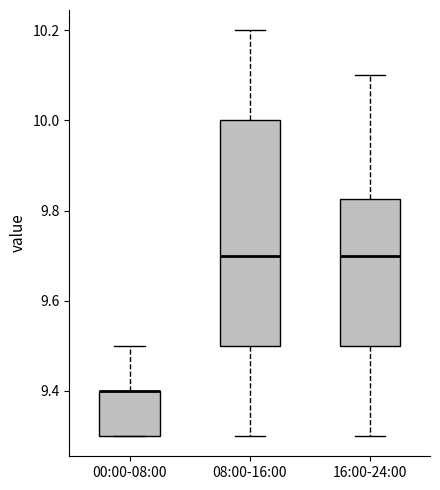

Reading left to right, read every box against the y-axis: the position of its median line, the range the box covers, and the ends of its whiskers. The values are not printed on the chart, so give them approximately, as read against the axis.

00:00-08:00: median 9.40 (drawn on the box's upper edge), box 9.30 to 9.40, whiskers 9.30 to 9.50
08:00-16:00: median 9.70, box 9.50 to 10.00, whiskers 9.30 to 10.20
16:00-24:00: median 9.70, box 9.50 to 9.82, whiskers 9.30 to 10.10